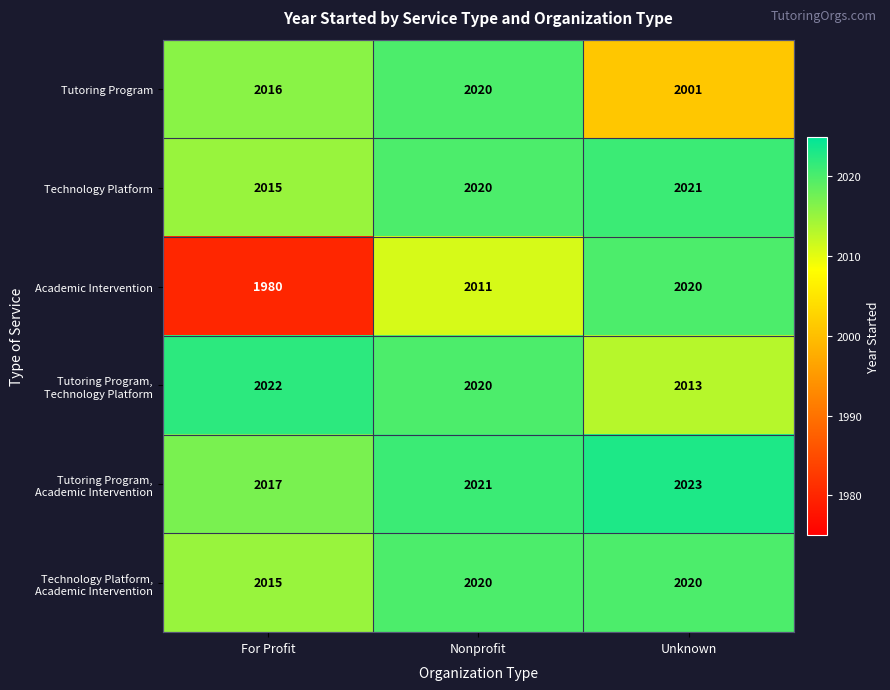

Between For Profit and Unknown, which series saw the biggest shift?

Academic Intervention